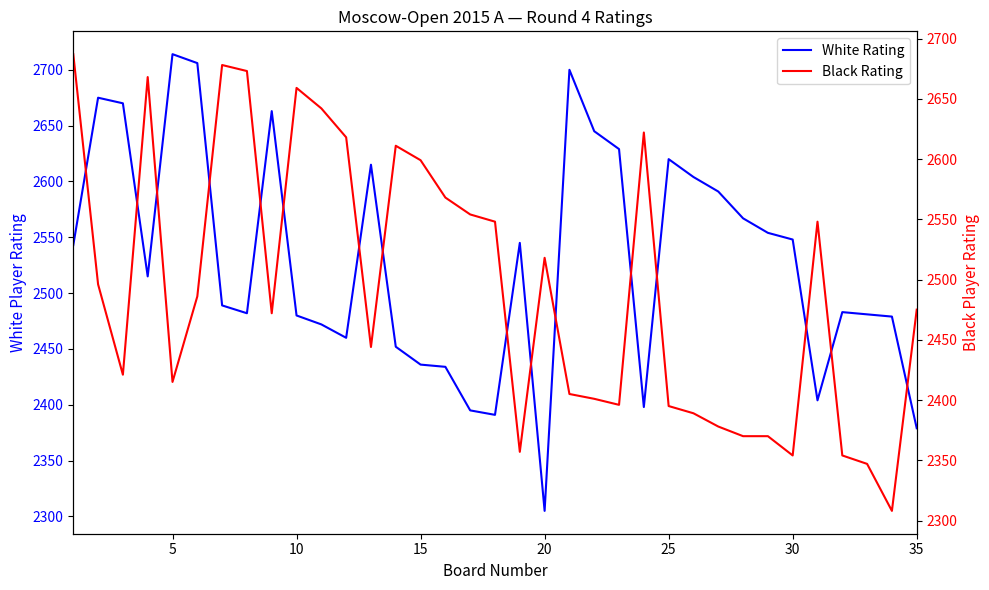

Rank the series by their maximum value, from highest to lowest.

White Rating, Black Rating